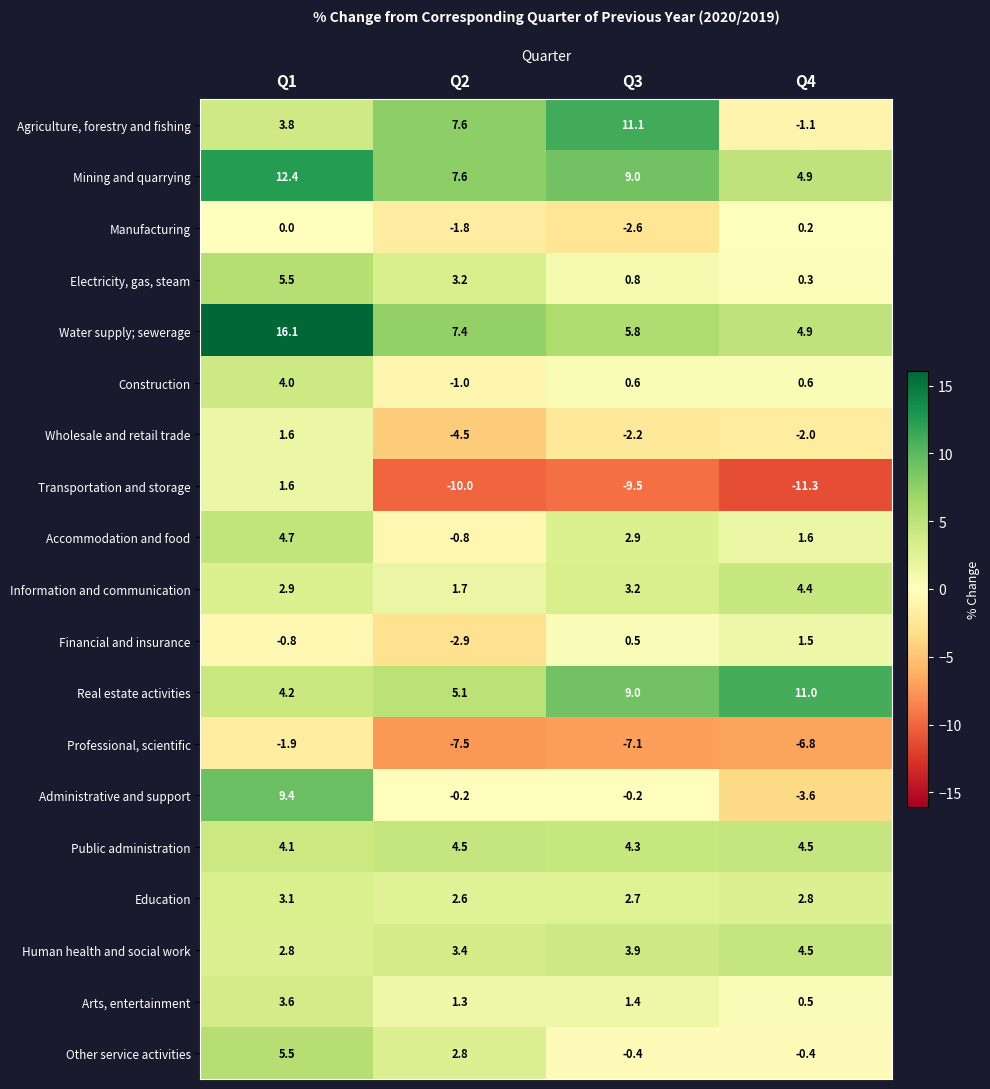

How many categories are shown in the chart?

4